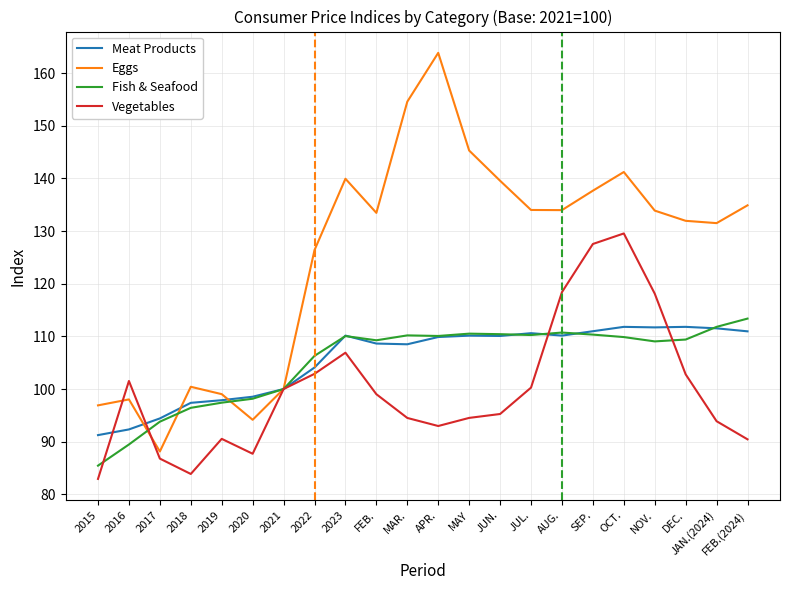

What position from the right is FEB.?

13